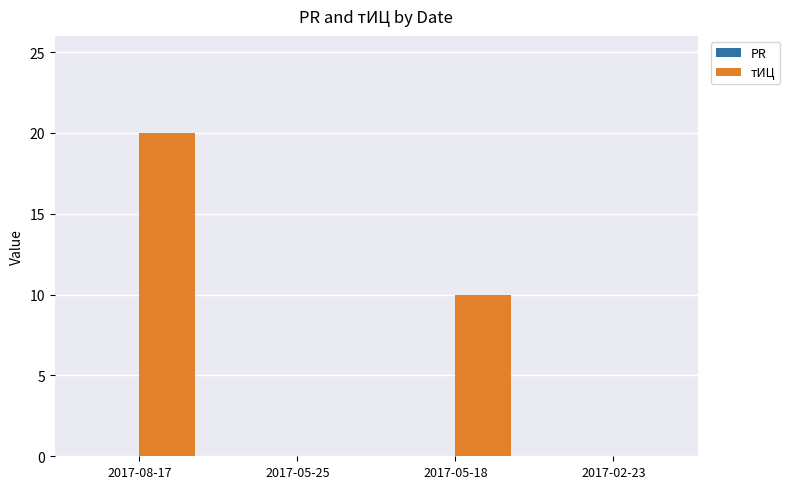

Which has a higher value, 2017-05-18 or 2017-02-23?

2017-05-18